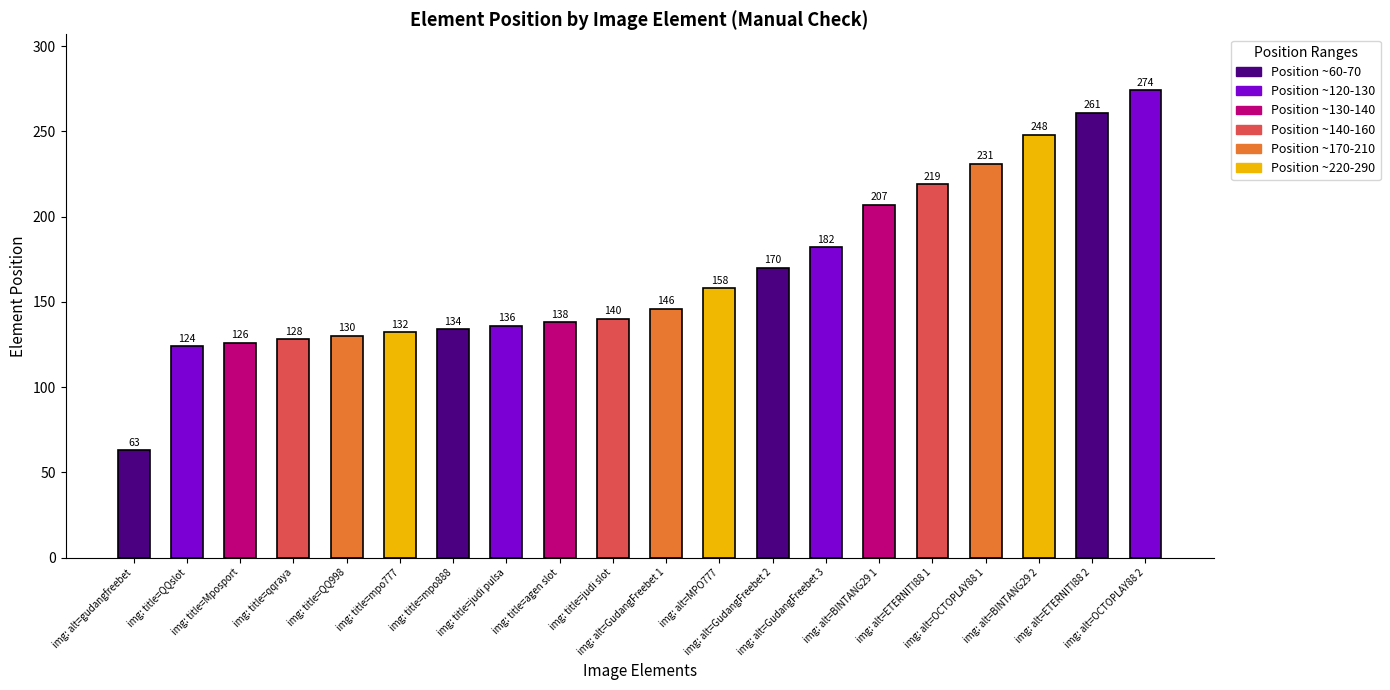

What is the difference between the maximum and second lowest values?

150